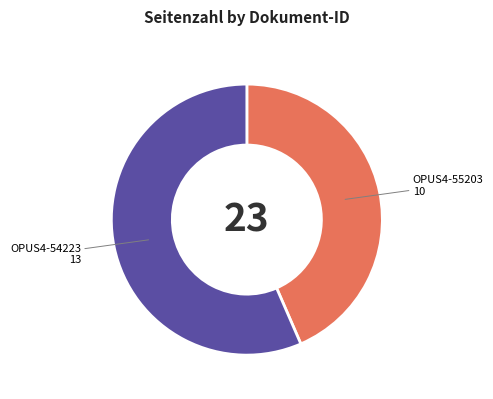

Do OPUS4-55203 and OPUS4-54223 together represent more than half of the pie?

Yes